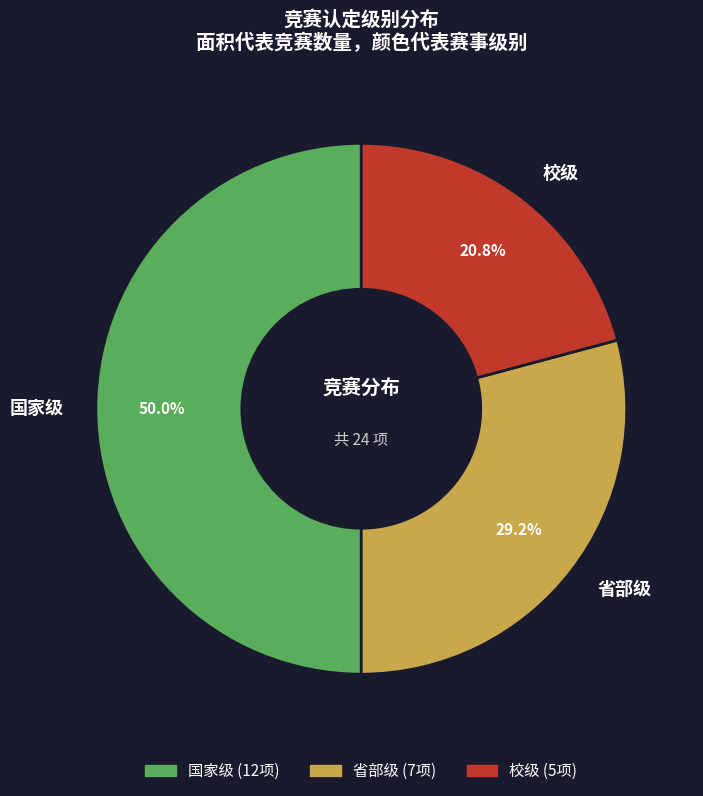

What percentage do 省部级 and 校级 together represent?

50.0%